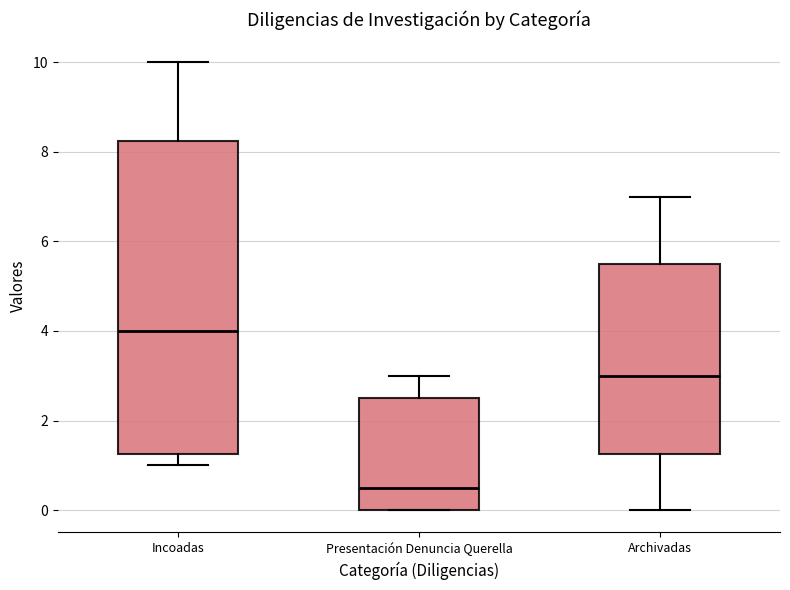

Reading left to right, transcribe this box plot: for each box, give where its median line is, the range the box spans, and where its two whiskers end, as read against the y-axis. The values are not printed on the chart, so give them approximately, as read against the axis.

Incoadas: median 4.0, box 1.2 to 8.2, whiskers 1.0 to 10.0
Presentación Denuncia Querella: median 0.6, box 0.0 to 2.6, whiskers 0.0 to 3.0
Archivadas: median 3.0, box 1.2 to 5.6, whiskers 0.0 to 7.0